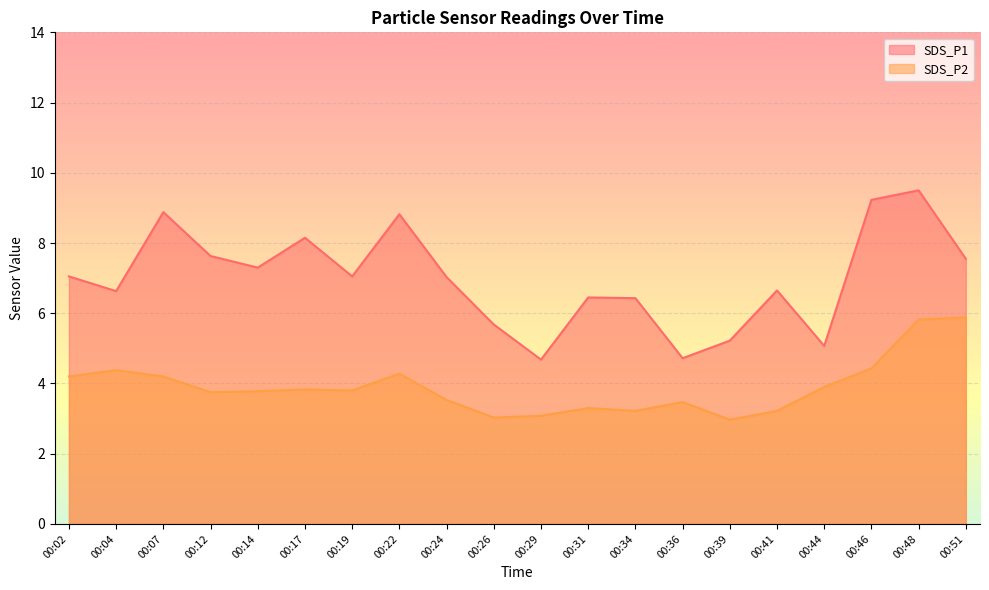

True or false: SDS_P2 and SDS_P1 intersect in this chart.

False